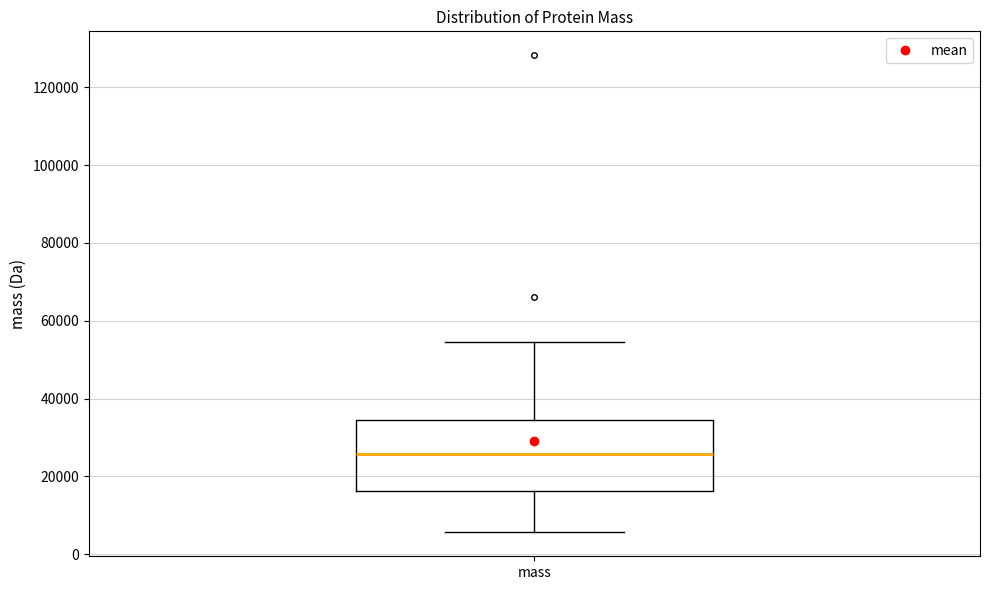

Transcribe this box plot: give where the median line is, the range the box spans, and where the two whiskers end, as read against the y-axis. The values are not printed on the chart, so give them approximately, as read against the axis.

median 26000, box 16000 to 34000, whiskers 6000 to 54000